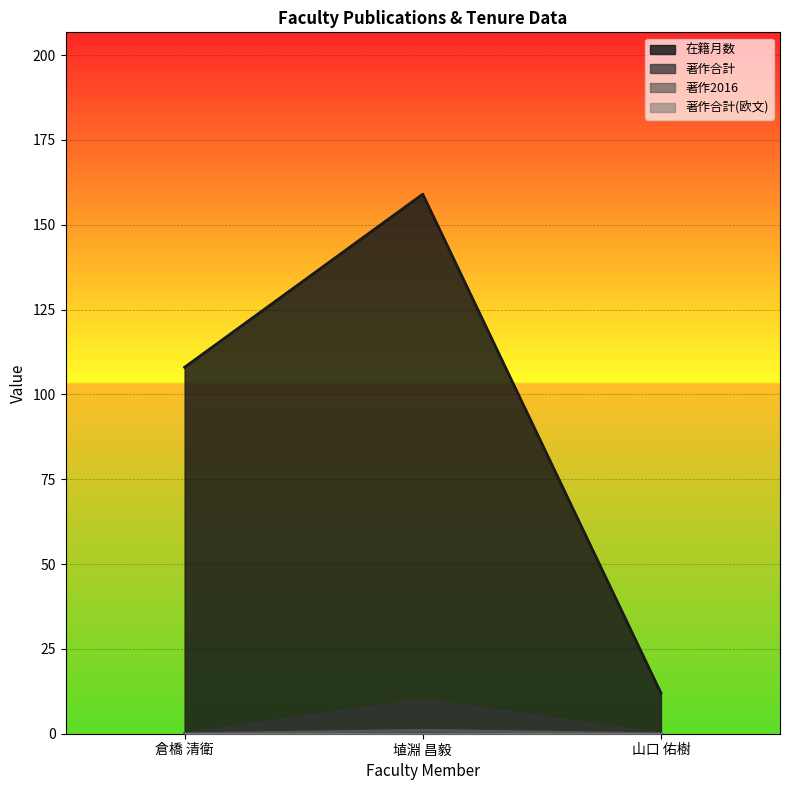

What is the label of the 2nd point from the left?

埴淵 昌毅